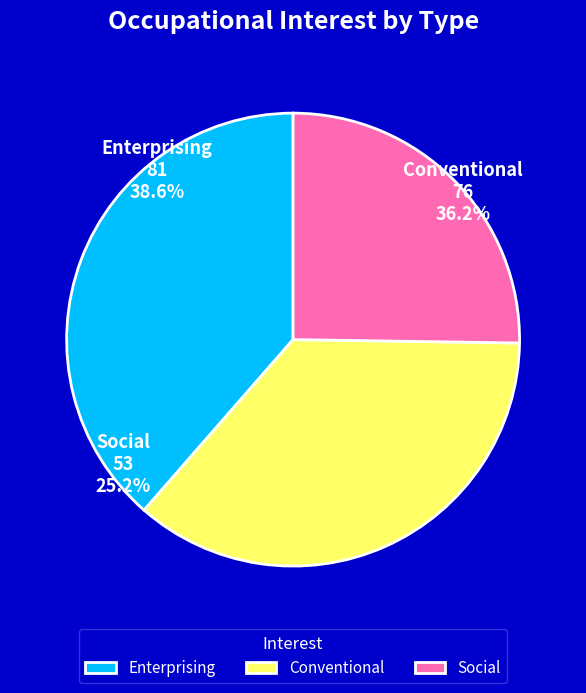

Does Conventional represent more than half of the total?

No